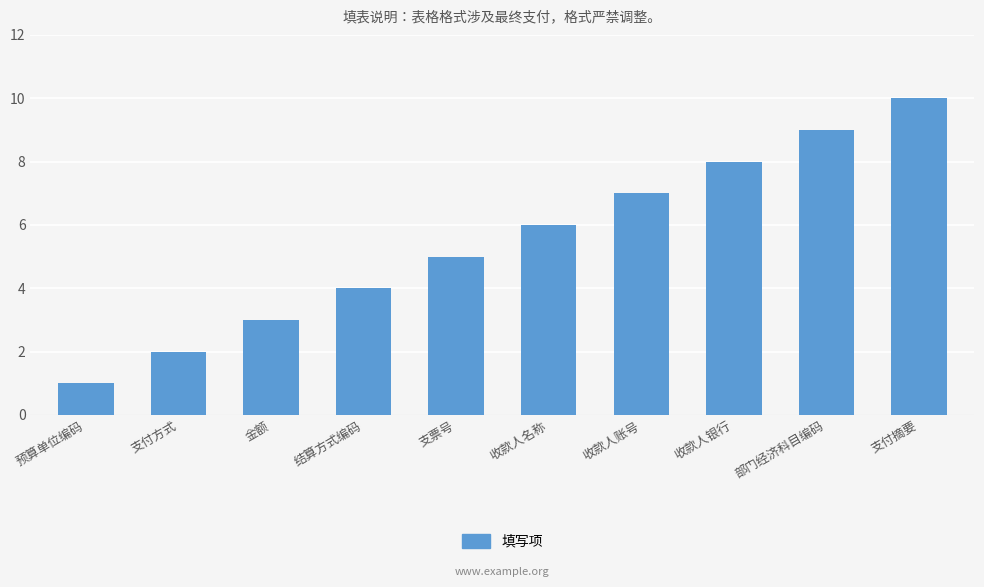

Reading left to right, list all the values displayed in this chart.

1	2	3	4	5	6	7	8	9	10